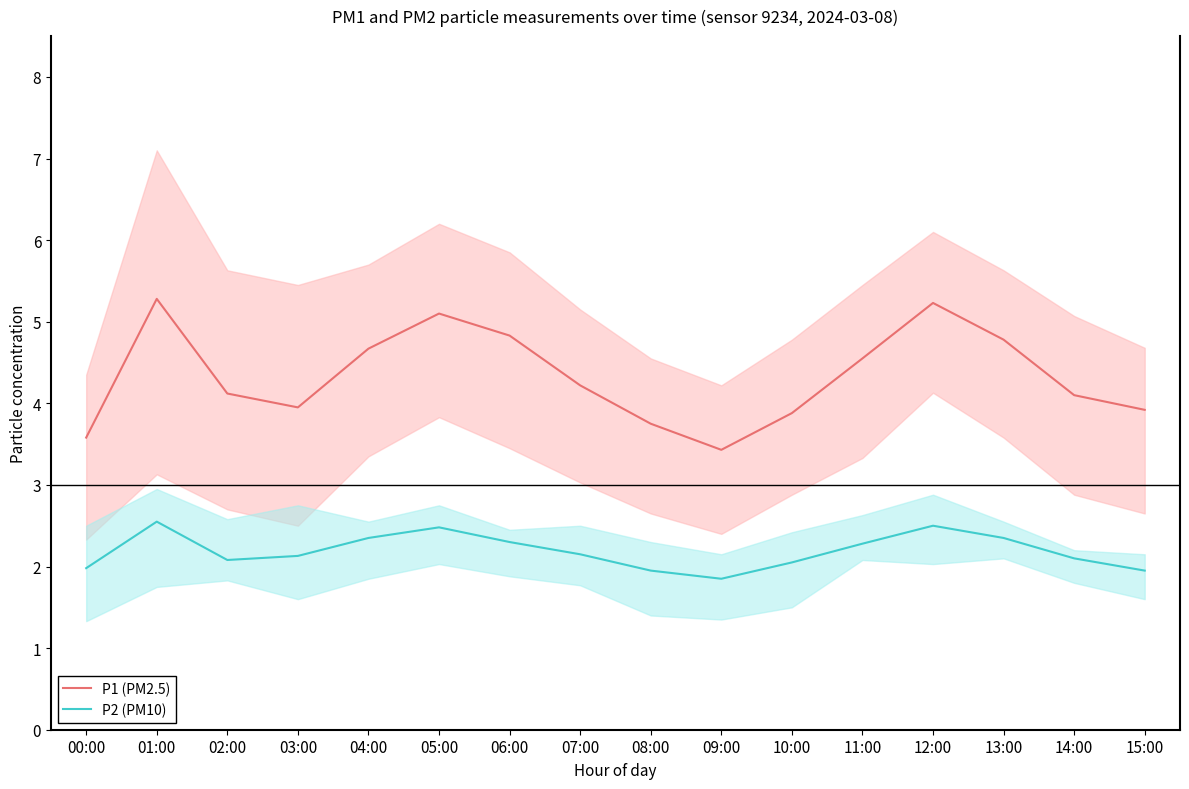

What is the spread (max minus min) of values at 12:00?

2.7